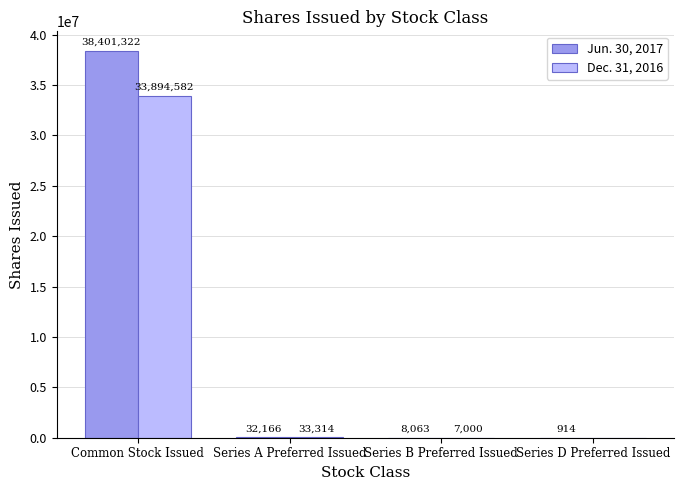

What is the approximate value of Jun. 30, 2017 at Common Stock Issued?

38401322